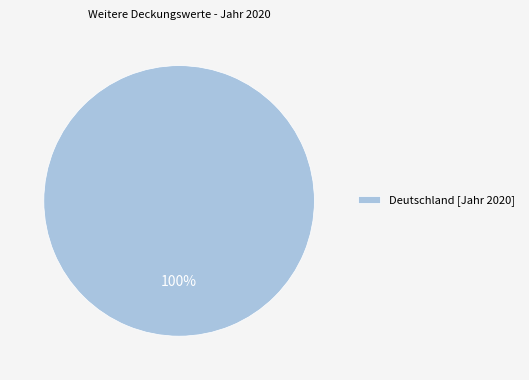

To the nearest percent, what percentage of the pie is Deutschland [Jahr 2020]?

100%